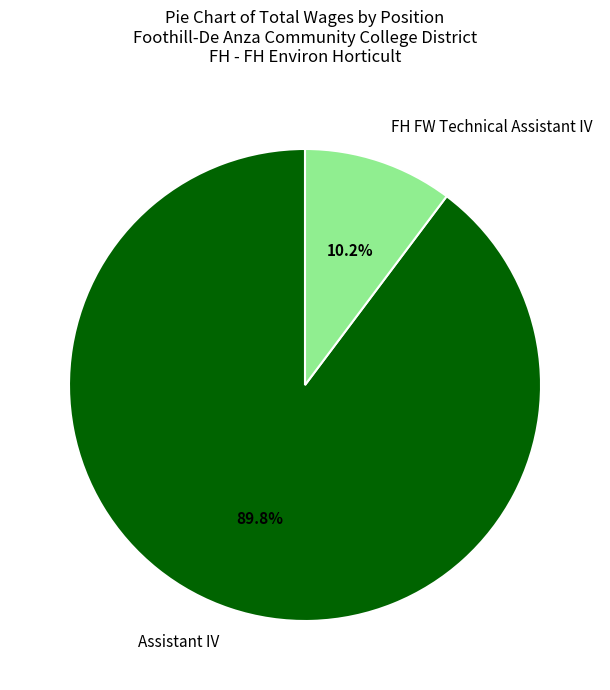

The Assistant IV slice represents 81% of the pie. True or false?

False